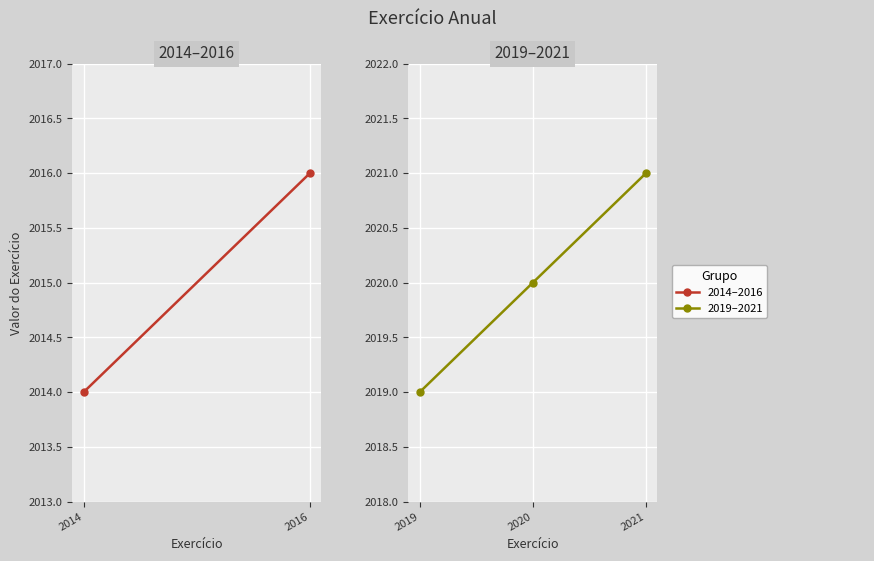

How many lines are shown in the chart?

1